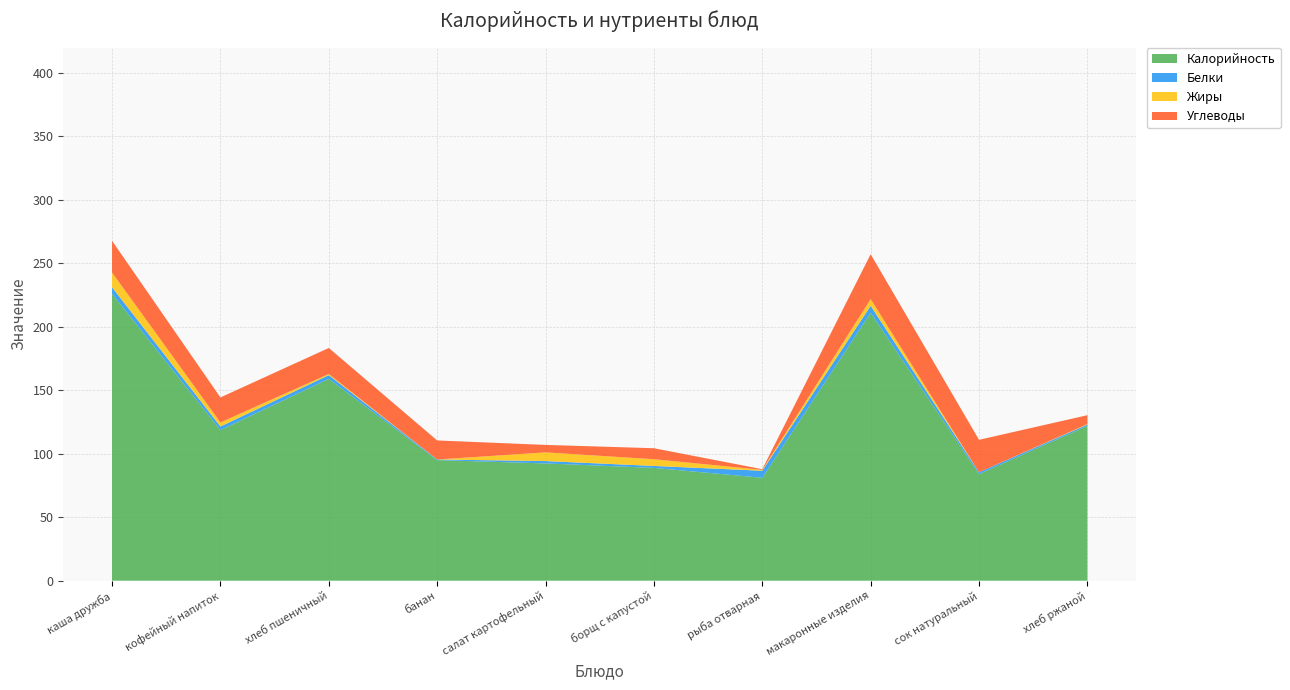

Reading left to right, transcribe all the data shown in this chart.

Калорийность: каша дружба=226.0	кофейный напиток=118.7	хлеб пшеничный=159.0	банан=95.0	салат картофельный=92.4	борщ с капустой=88.9	рыба отварная=81.1	макаронные изделия=211.1	сок натуральный=84.0	хлеб ржаной=122.0
Белки: каша дружба=5.2	кофейный напиток=2.8	хлеб пшеничный=3.0	банан=0.5	салат картофельный=1.9	борщ с капустой=1.5	рыба отварная=5.6	макаронные изделия=5.5	сок натуральный=1.4	хлеб ржаной=1.0
Жиры: каша дружба=11.6	кофейный напиток=3.2	хлеб пшеничный=0.9	банан=0.0	салат картофельный=6.8	борщ с капустой=5.3	рыба отварная=0.7	макаронные изделия=5.3	сок натуральный=0.0	хлеб ржаной=0.4
Углеводы: каша дружба=25.0	кофейный напиток=19.7	хлеб пшеничный=20.5	банан=15.0	салат картофельный=5.9	борщ с капустой=8.6	рыба отварная=0.6	макаронные изделия=35.3	сок натуральный=25.6	хлеб ржаной=7.0